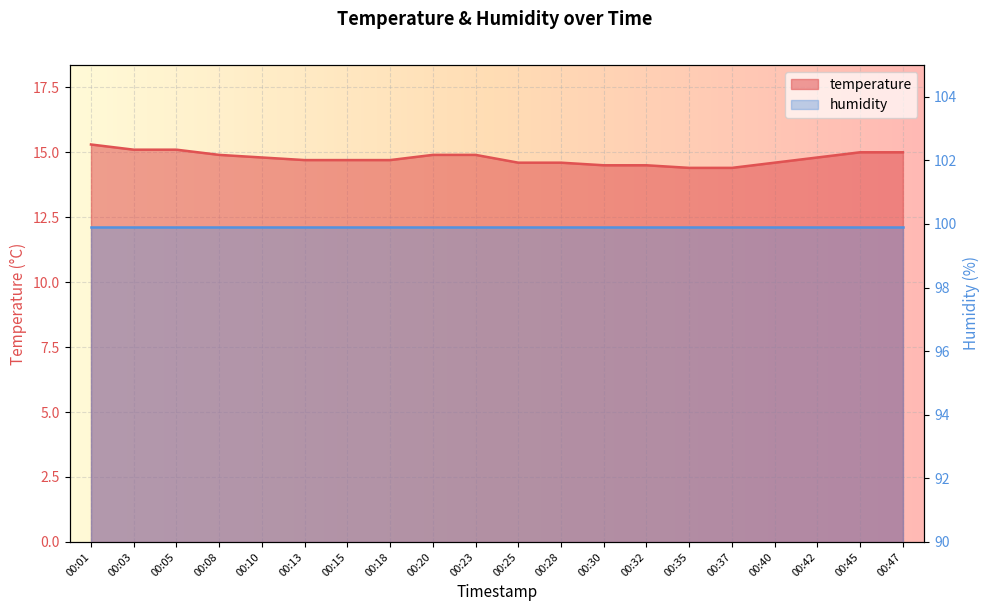

Rank the categories by value from lowest to highest.

00:35, 00:37, 00:30, 00:32, 00:25, 00:28, 00:40, 00:13, 00:15, 00:18, 00:10, 00:42, 00:08, 00:20, 00:23, 00:45, 00:47, 00:03, 00:05, 00:01